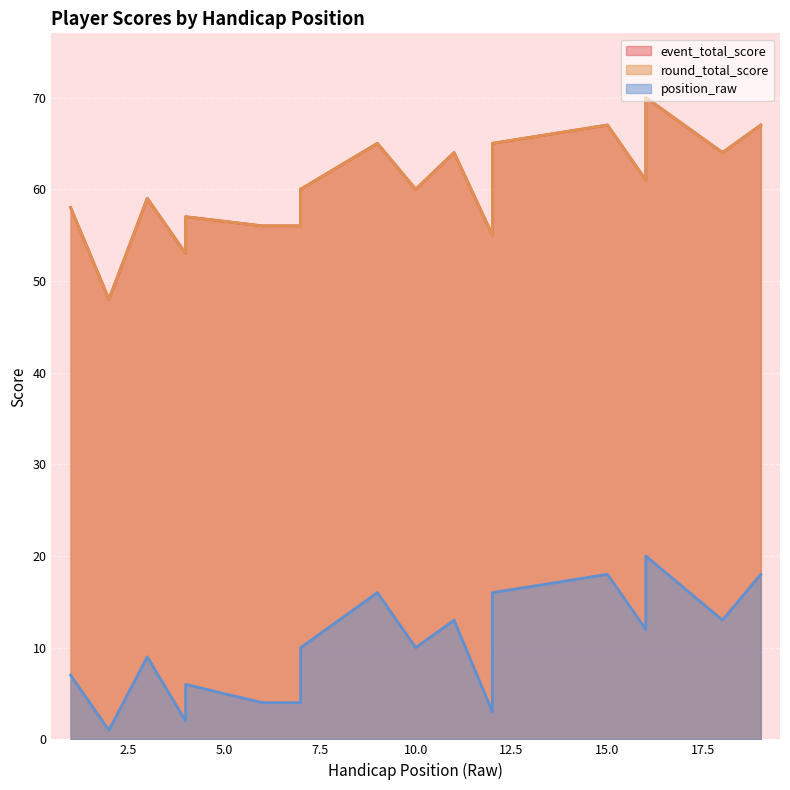

What is the lowest value of the position_raw series?

1